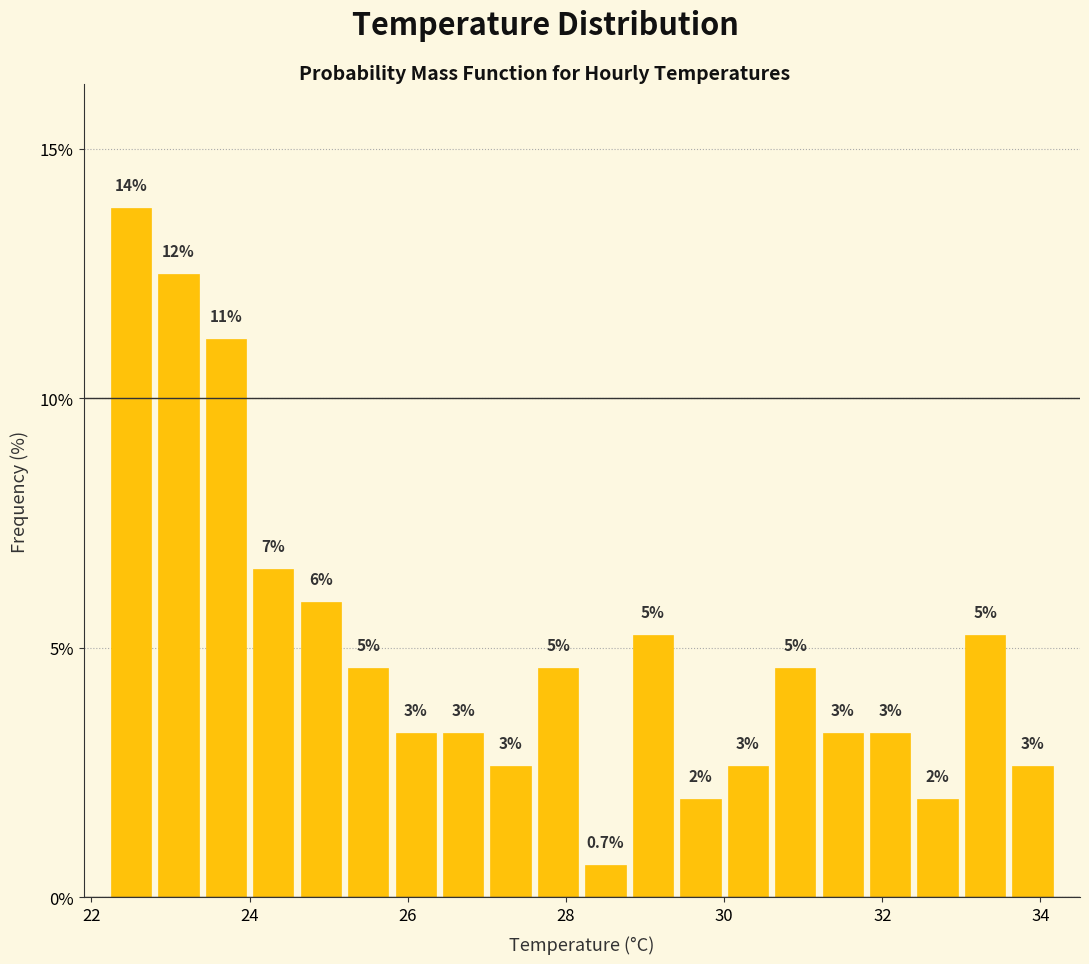

Around what value on the x-axis is the tallest bar? Give the approximate position of its centre, as read against the axis.

22.6